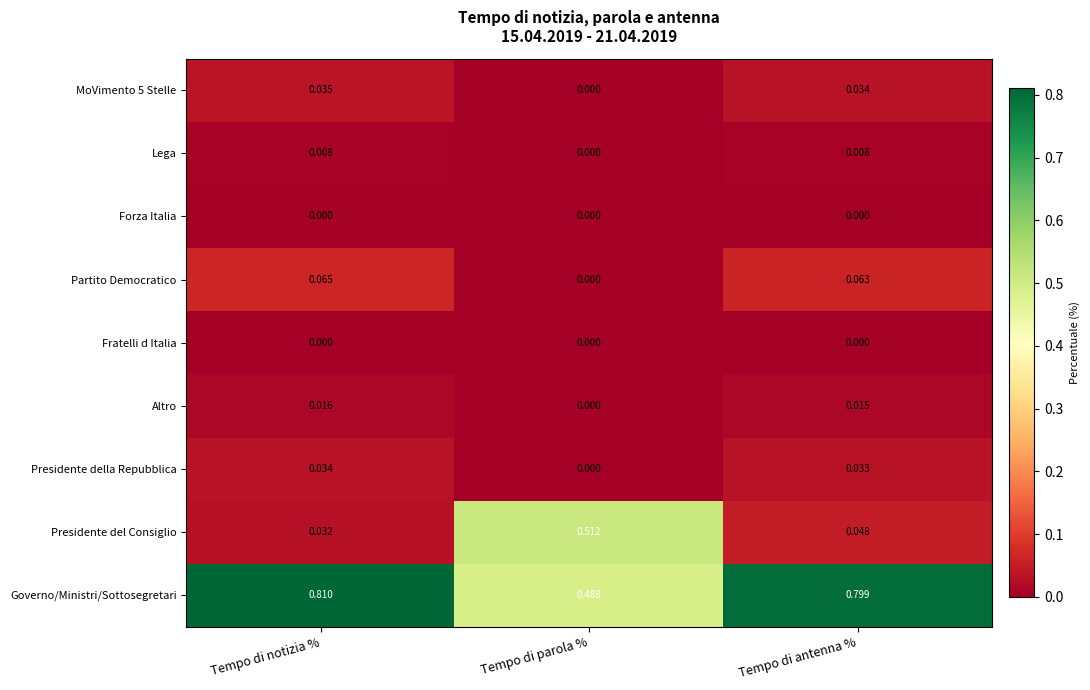

Count the number of data series in this chart.

9